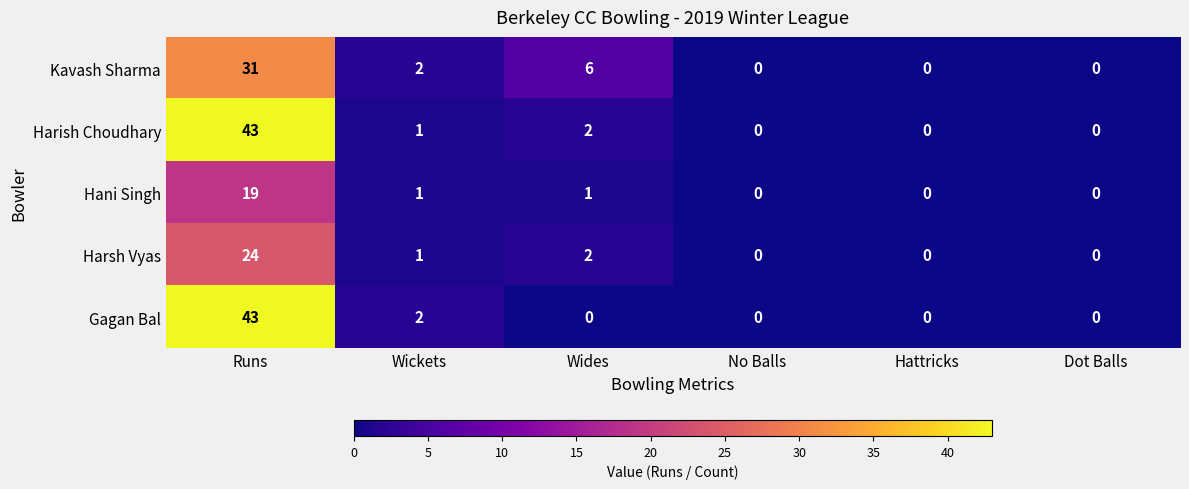

Reading left to right, transcribe all the data shown in this chart.

Kavash Sharma: 31	2	6	0	0	0
Harish Choudhary: 43	1	2	0	0	0
Hani Singh: 19	1	1	0	0	0
Harsh Vyas: 24	1	2	0	0	0
Gagan Bal: 43	2	0	0	0	0